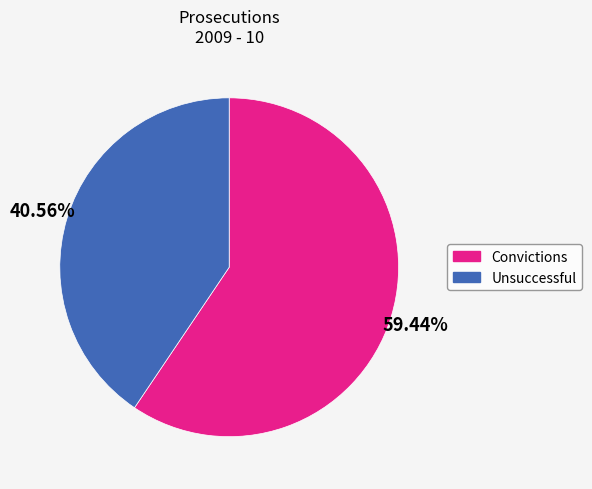

What is the ratio of the value at Convictions to the value at Unsuccessful?

1.5